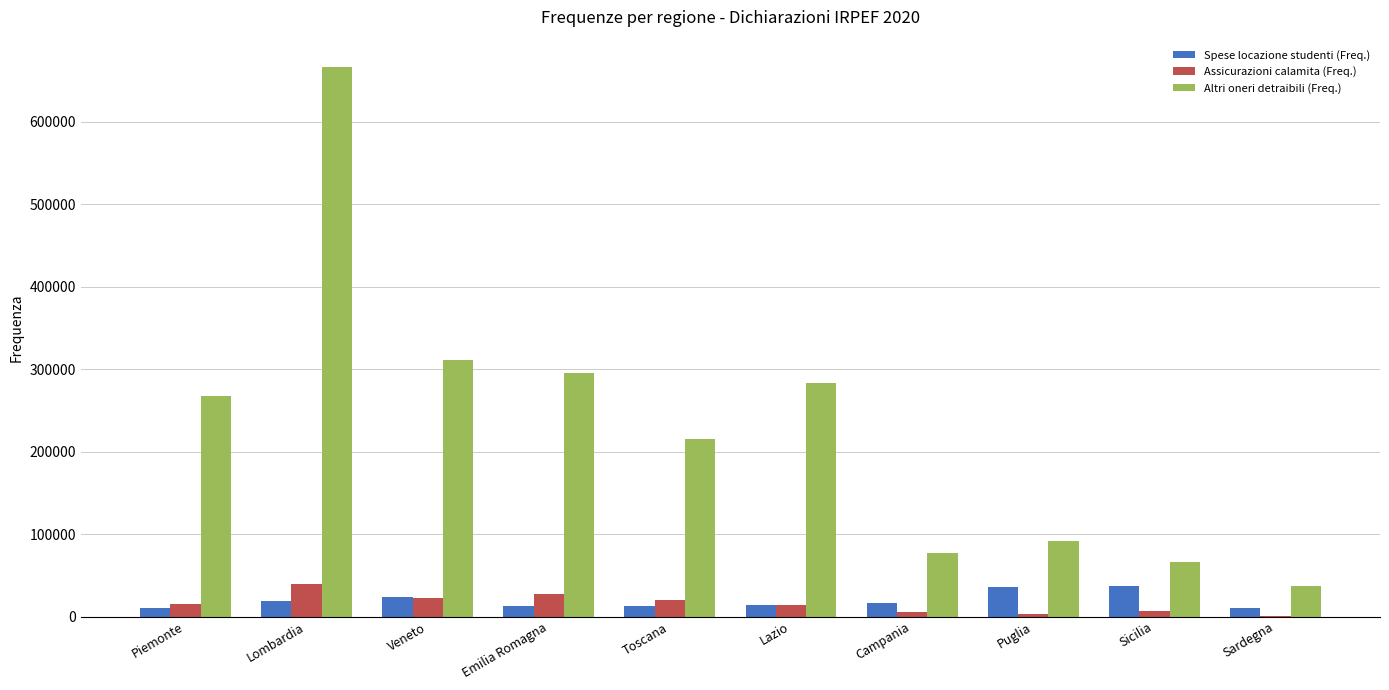

At which label is Altri oneri detraibili (Freq.) closest to 351753?

Veneto